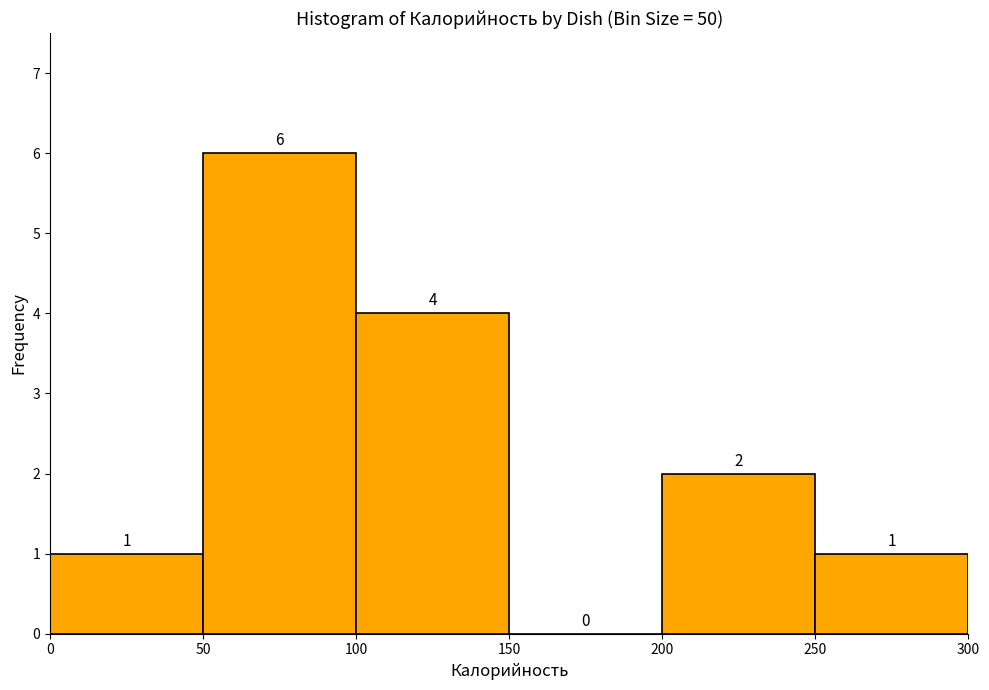

What is the height of the bar covering 0 to 50 on the x-axis?

1